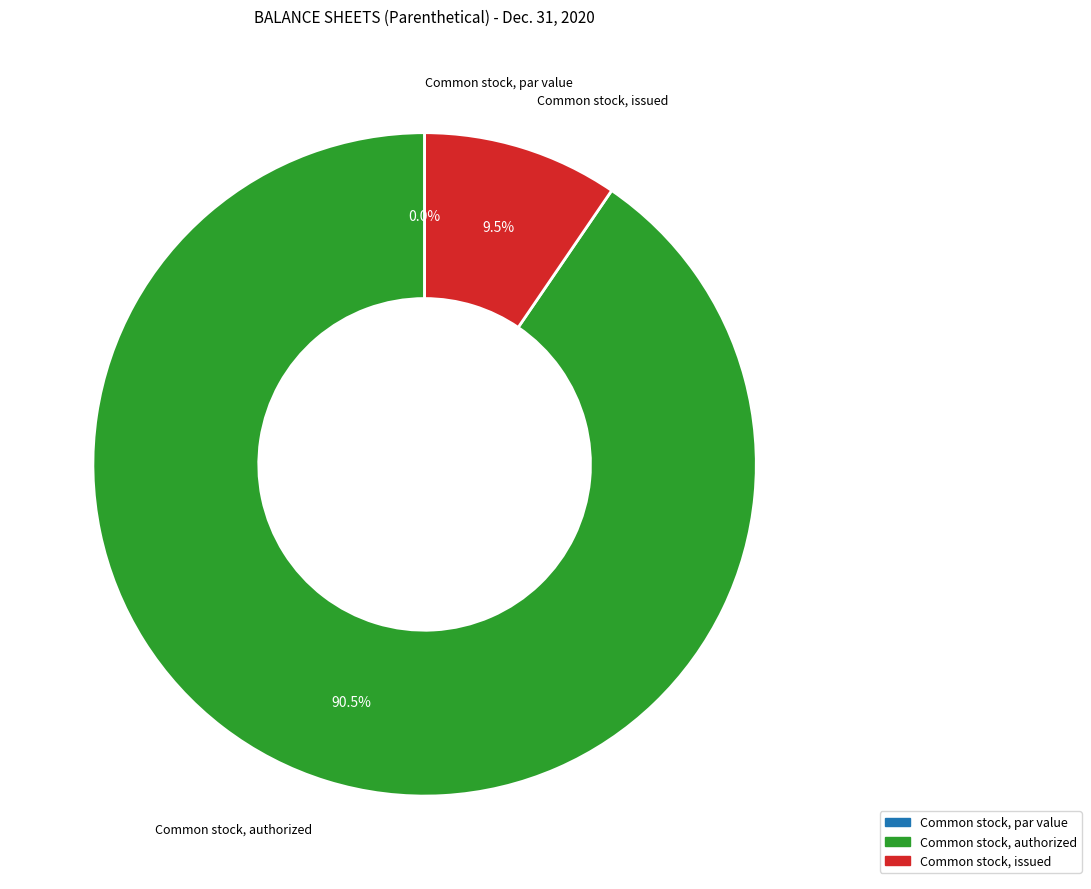

Is the sum of Common stock, par value and Common stock, authorized greater than half?

Yes